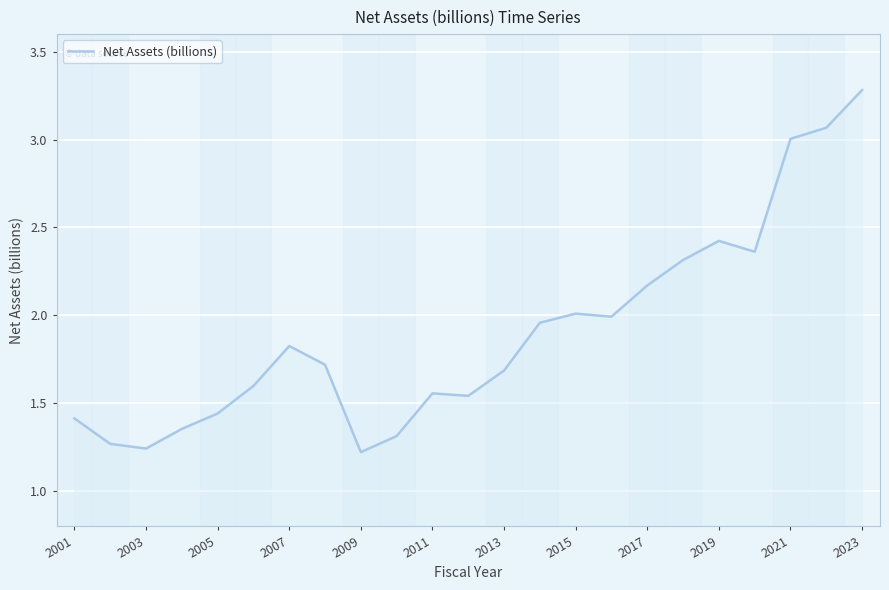

What is the difference between the maximum and minimum values?

2.1